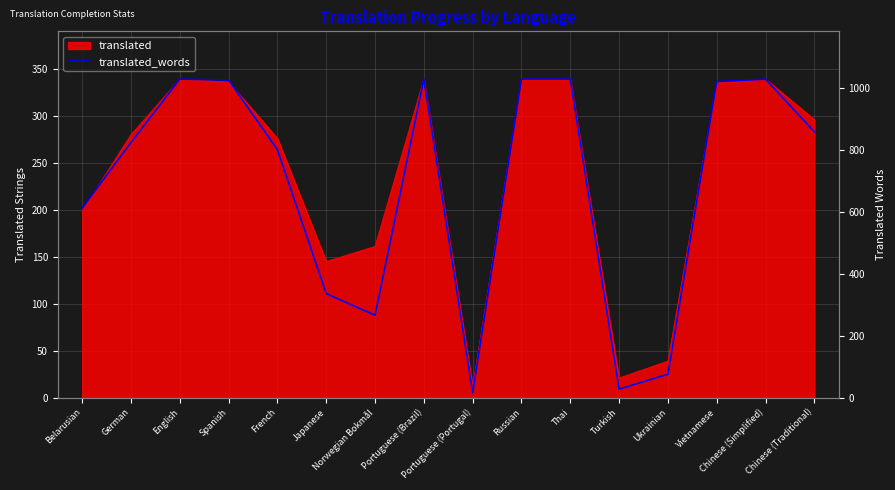

Count the number of values greater than 858.

7